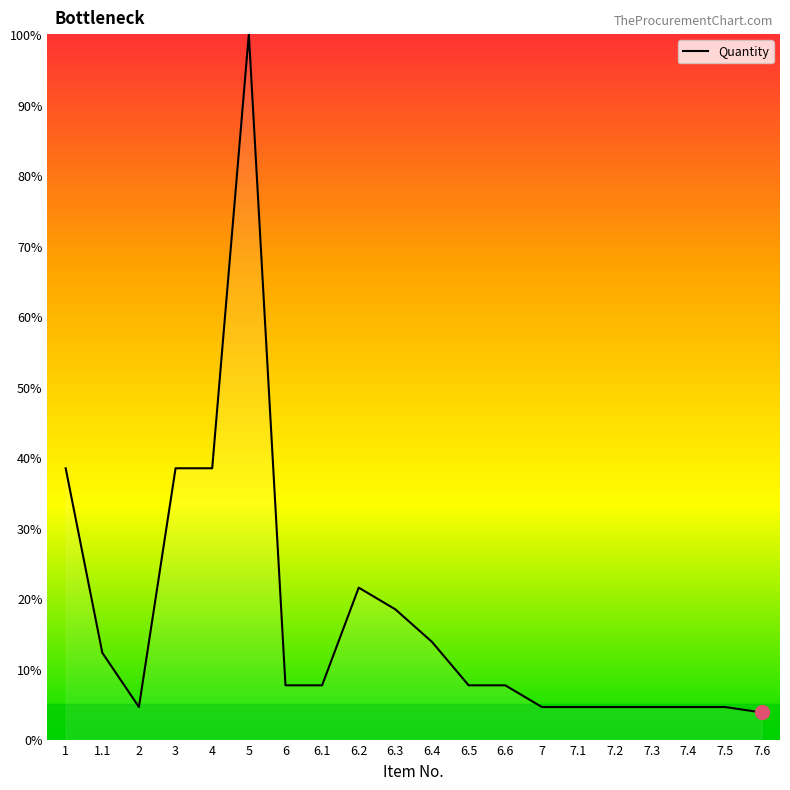

What position from the right is 6.3?

11